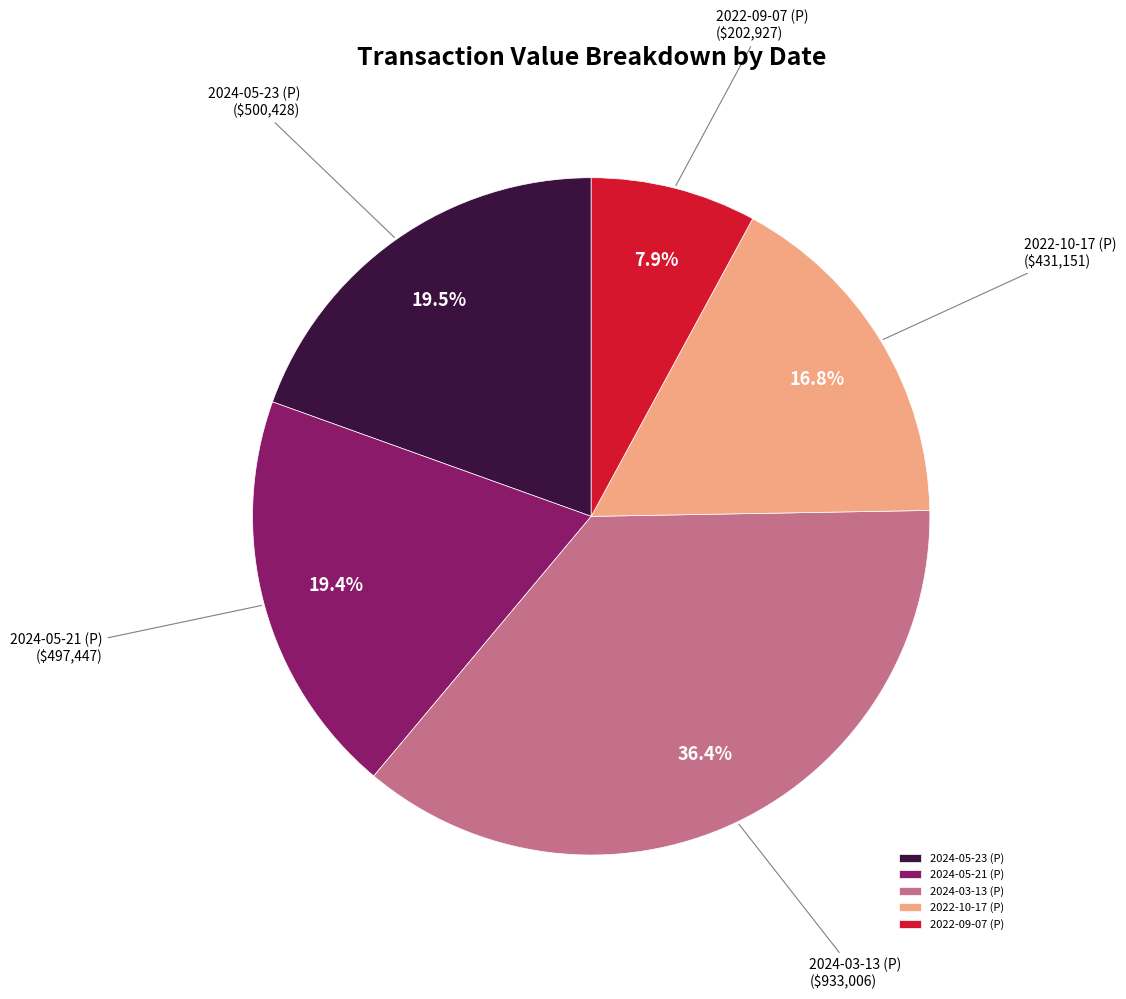

What is the largest slice in the pie chart?

2024-03-13 (P)